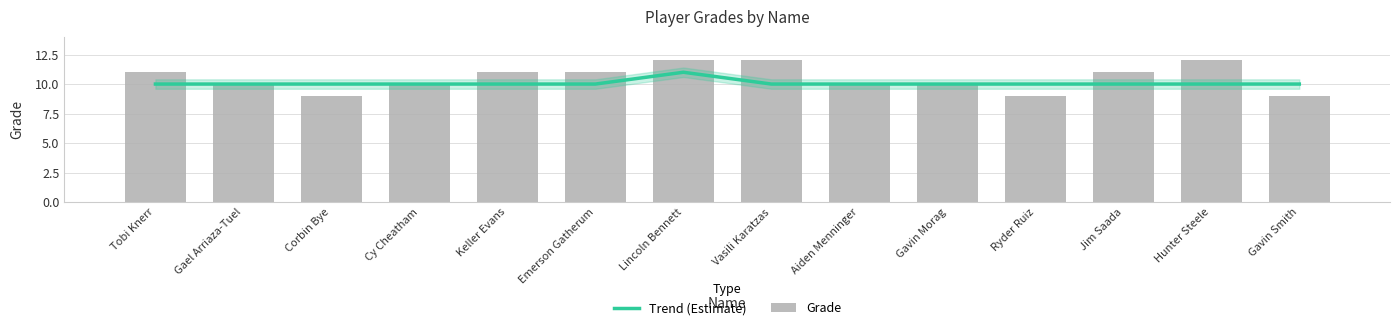

List the series in order of their peak value, highest first.

Grade, Trend (Estimate)